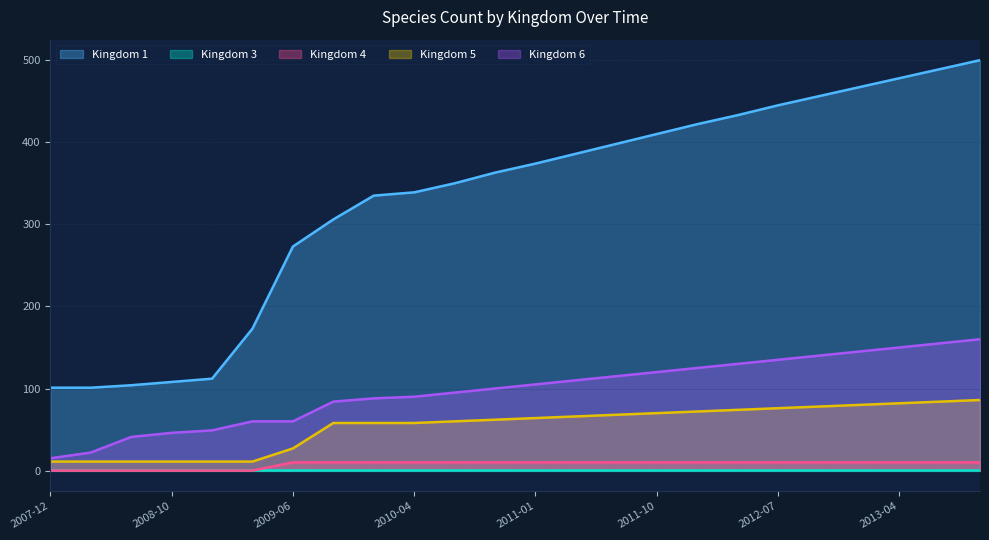

Which series has the largest total across all categories?

Kingdom 1